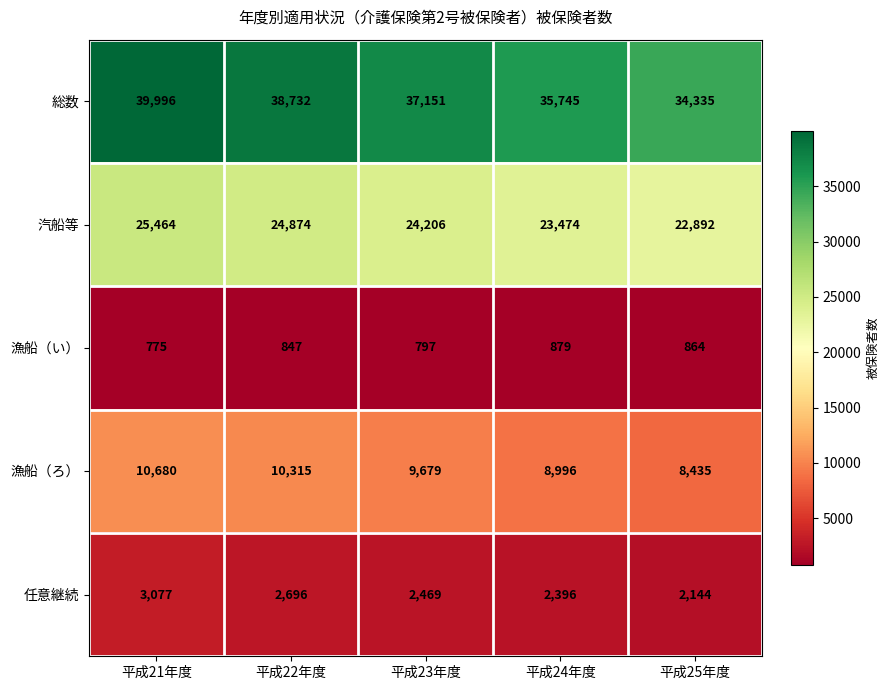

Reading left to right, extract all data points from this chart.

総数: 39996	38732	37151	35745	34335
汽船等: 25464	24874	24206	23474	22892
漁船（い）: 775	847	797	879	864
漁船（ろ）: 10680	10315	9679	8996	8435
任意継続: 3077	2696	2469	2396	2144